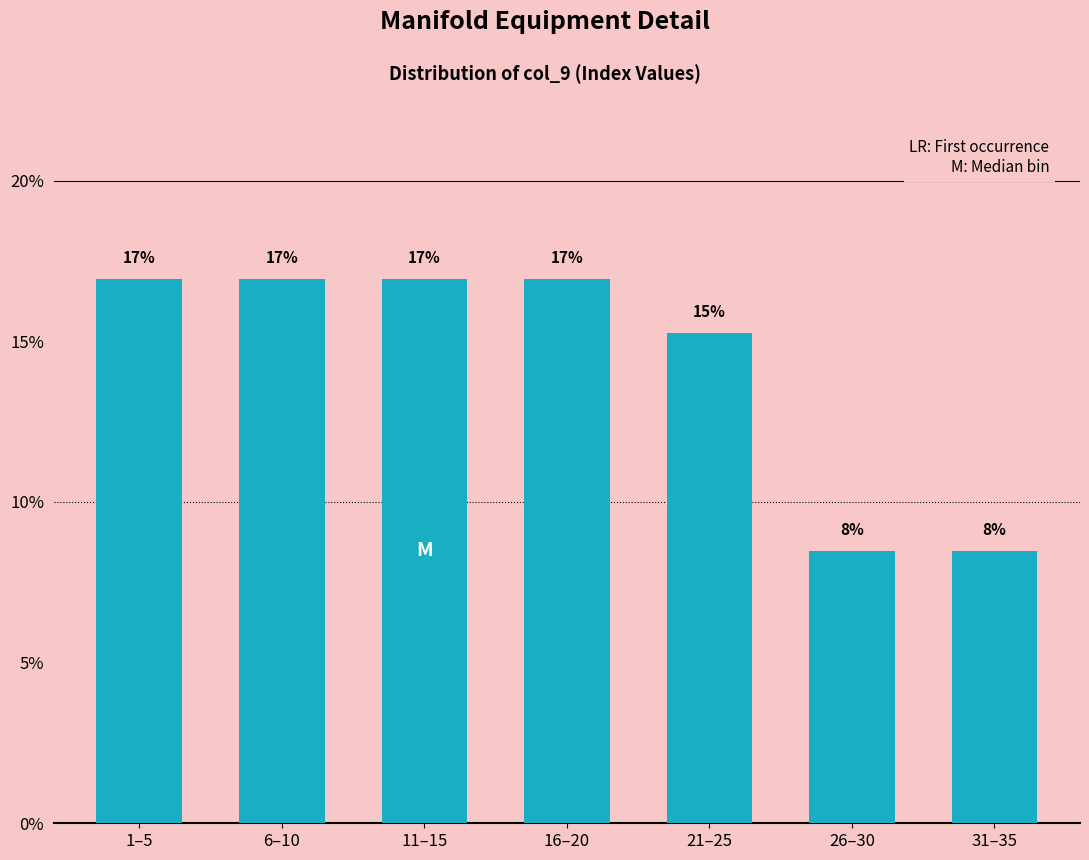

What is the value of the 6th bar from the left?

8.5